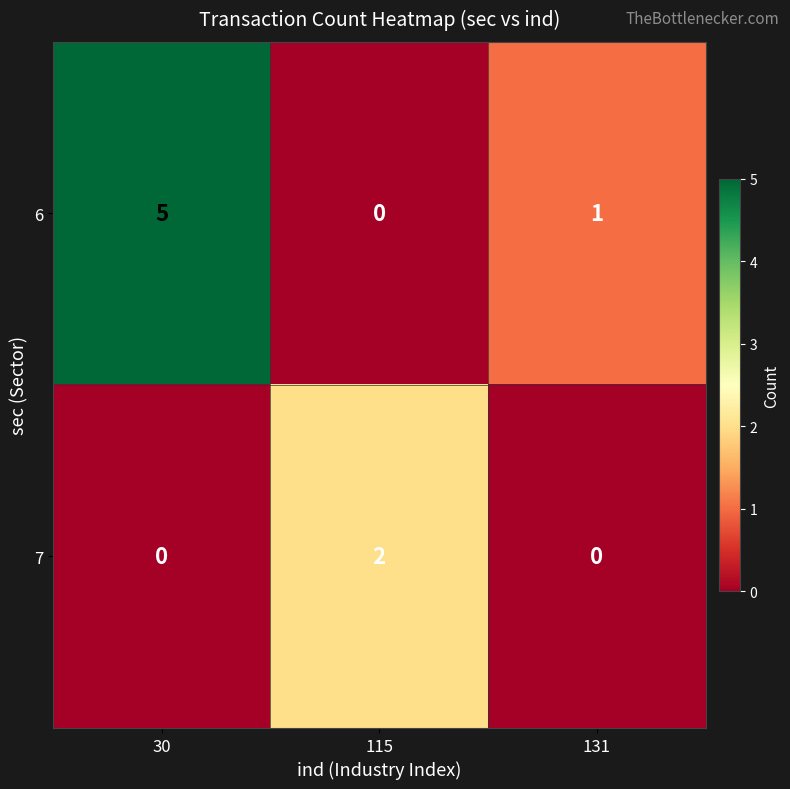

Count the number of data series in this chart.

2